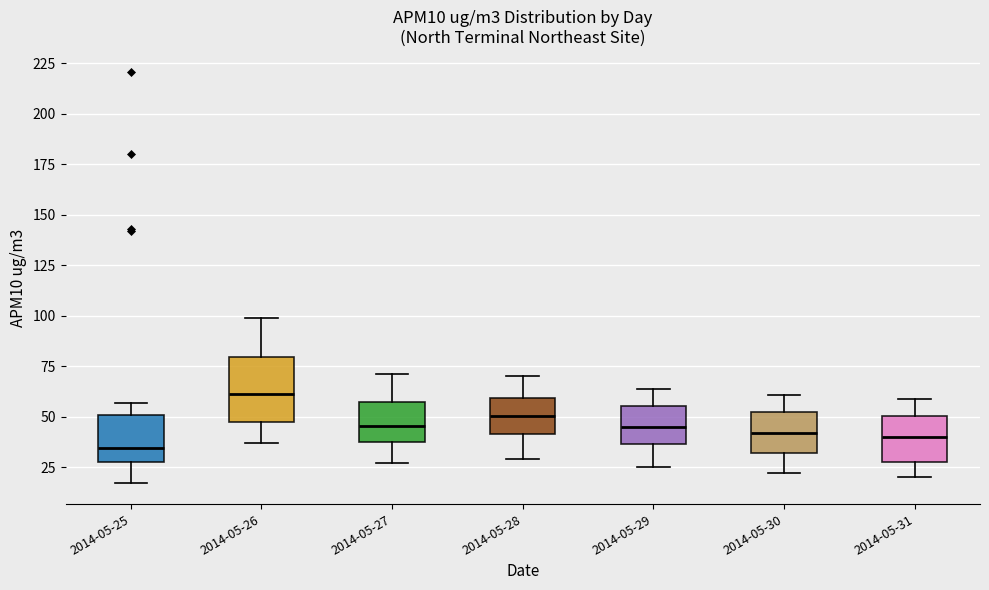

Reading left to right, transcribe this box plot: for each box, give where its median line is, the range the box spans, and where its two whiskers end, as read against the y-axis. The values are not printed on the chart, so give them approximately, as read against the axis.

2014-05-25: median 35, box 30 to 50, whiskers 15 to 55
2014-05-26: median 60, box 45 to 80, whiskers 35 to 100
2014-05-27: median 45, box 40 to 60, whiskers 25 to 70
2014-05-28: median 50, box 40 to 60, whiskers 30 to 70
2014-05-29: median 45, box 35 to 55, whiskers 25 to 65
2014-05-30: median 40, box 30 to 50, whiskers 20 to 60
2014-05-31: median 40, box 30 to 50, whiskers 20 to 60